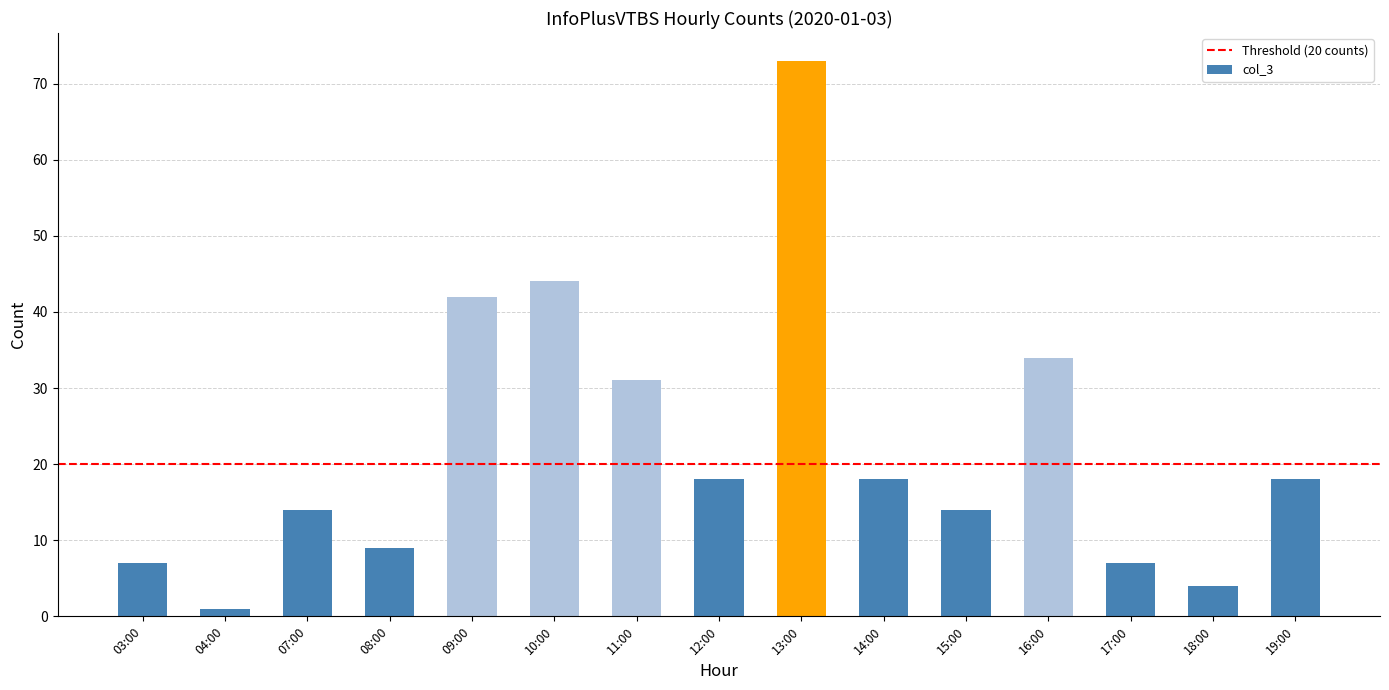

Is it true that the value at 03:00 is 3?

False